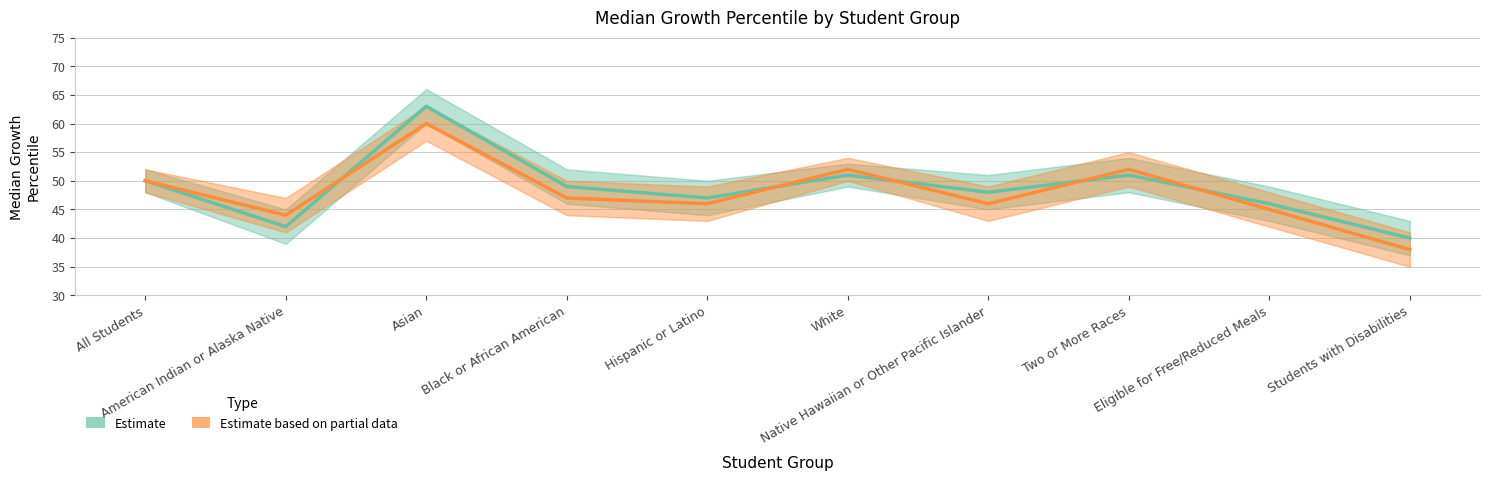

Is the value of Estimate at Native Hawaiian or Other Pacific Islander greater than the value of Estimate based on partial data at Hispanic or Latino?

Yes